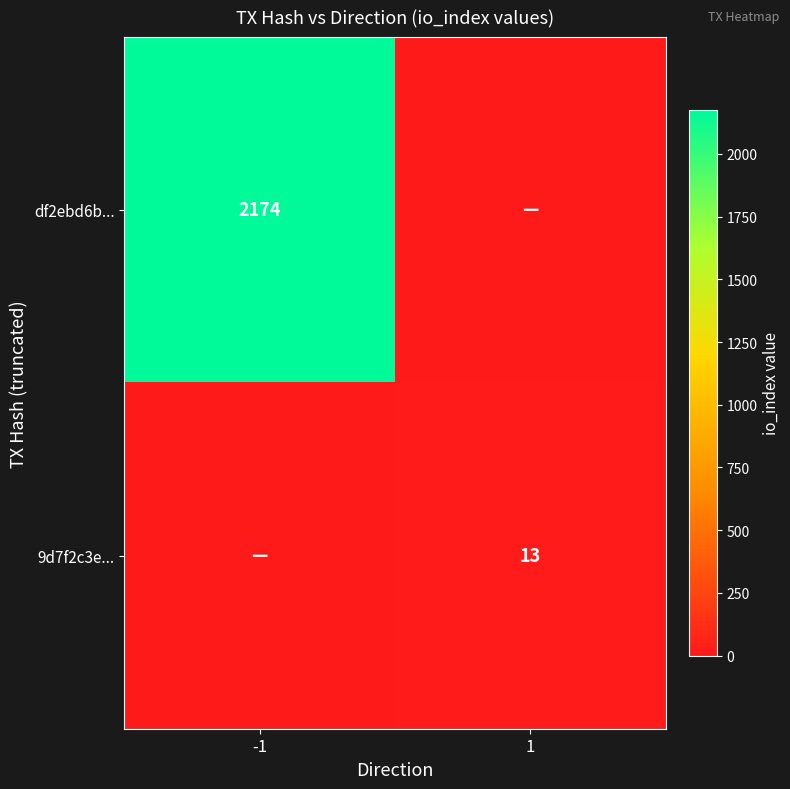

True or false: df2ebd6b... has a value of 2174 at -1.

True